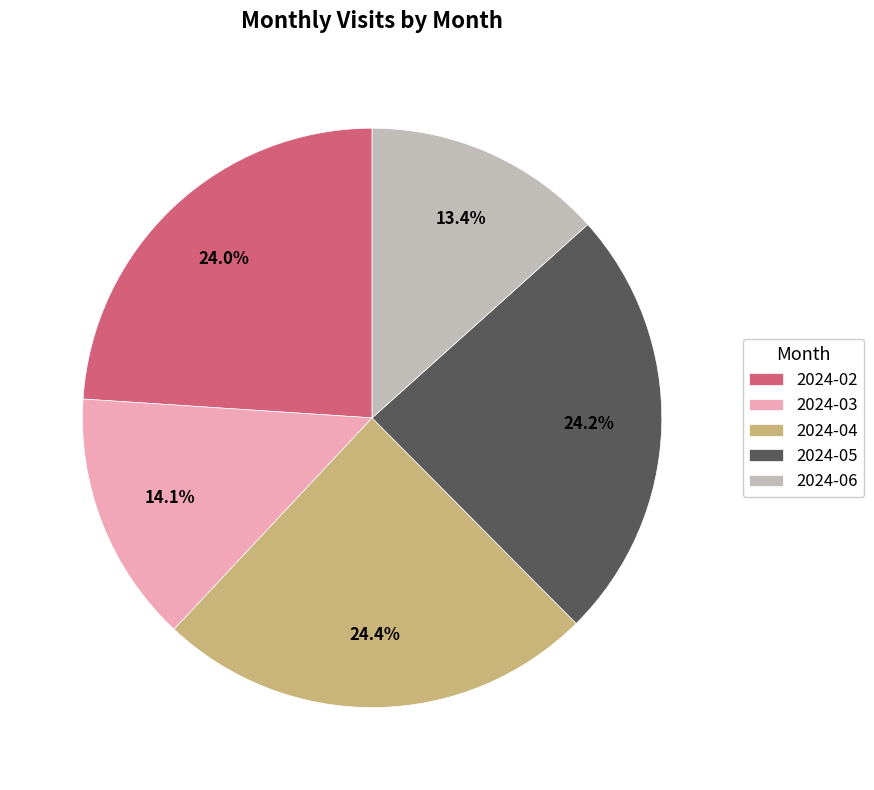

Between 2024-06 and 2024-05, which is larger?

2024-05